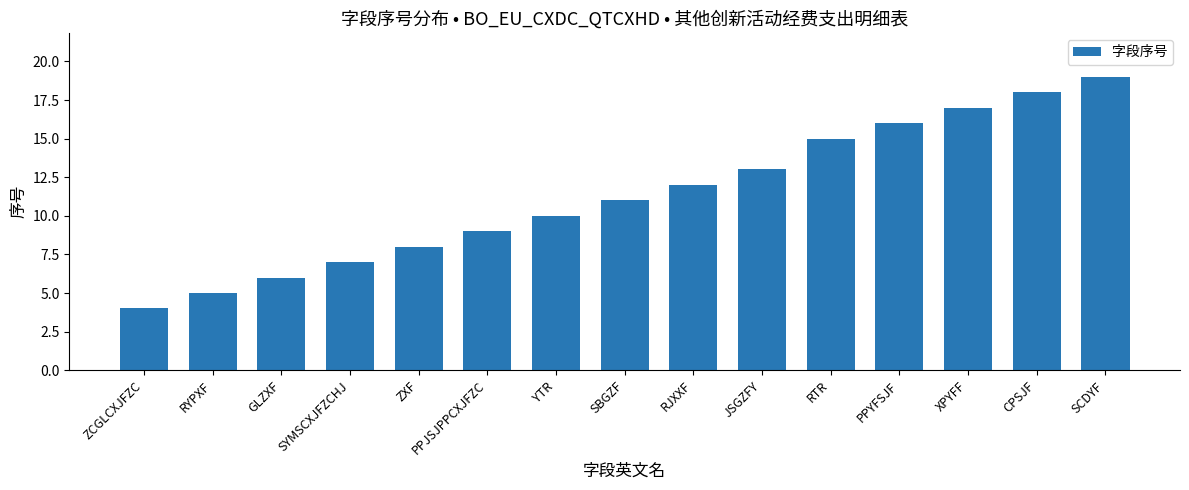

What is the average value?

11